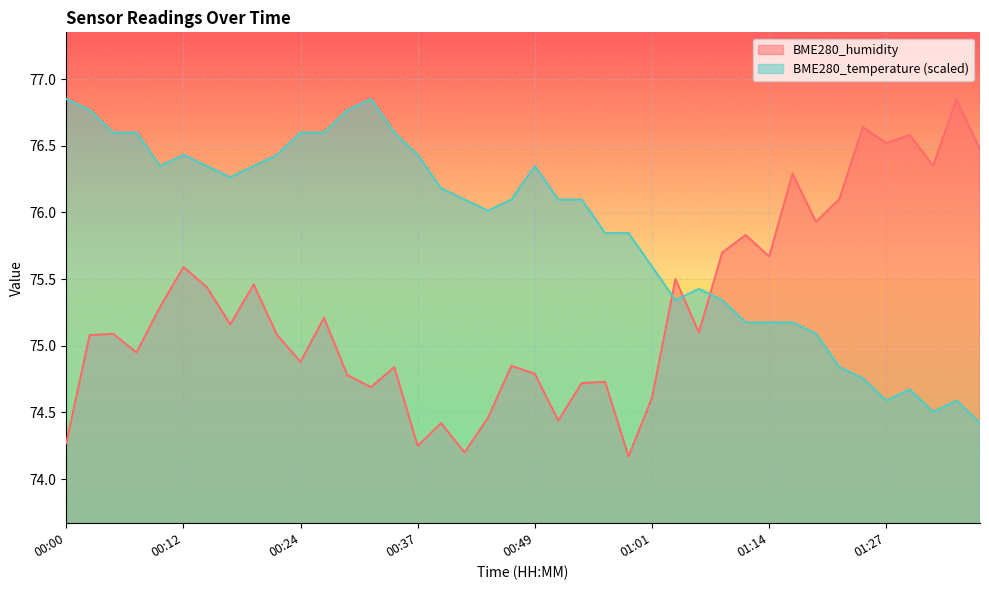

How many distinct data groups are displayed?

2